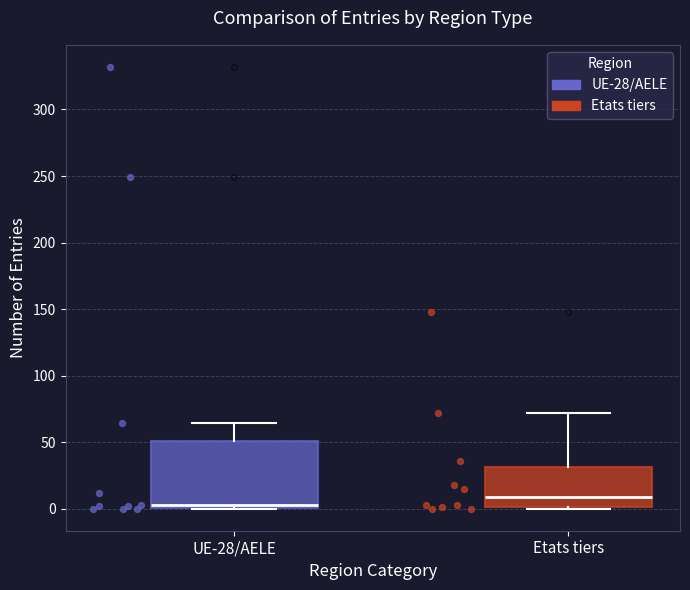

Reading left to right, read every box against the y-axis: the position of its median line, the range the box covers, and the ends of its whiskers. The values are not printed on the chart, so give them approximately, as read against the axis.

UE-28/AELE: median 5, box 0 to 50, whiskers 0 to 65
Etats tiers: median 10, box 0 to 30, whiskers 0 to 70